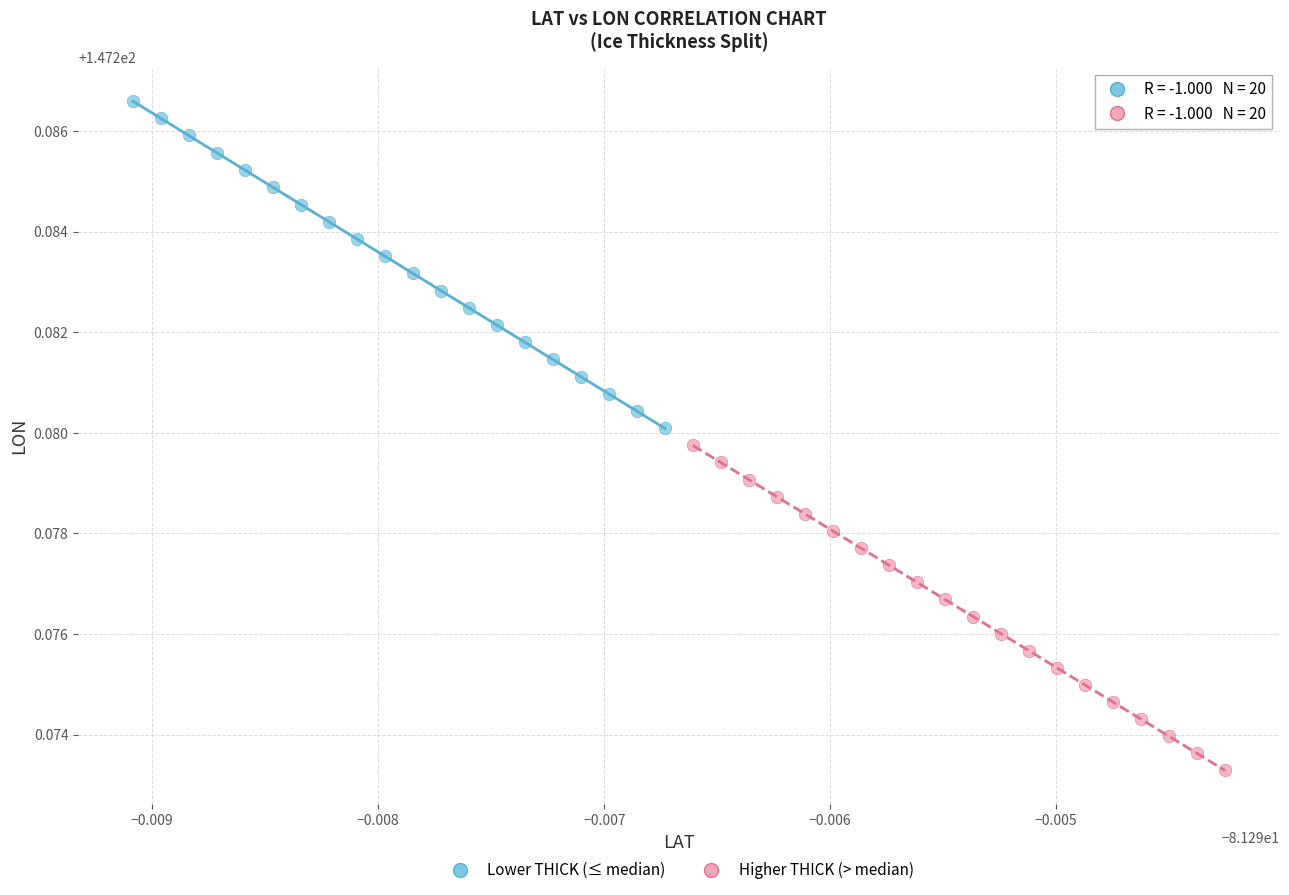

Which series has the widest spread of Y values?

Lower THICK (≤ median)